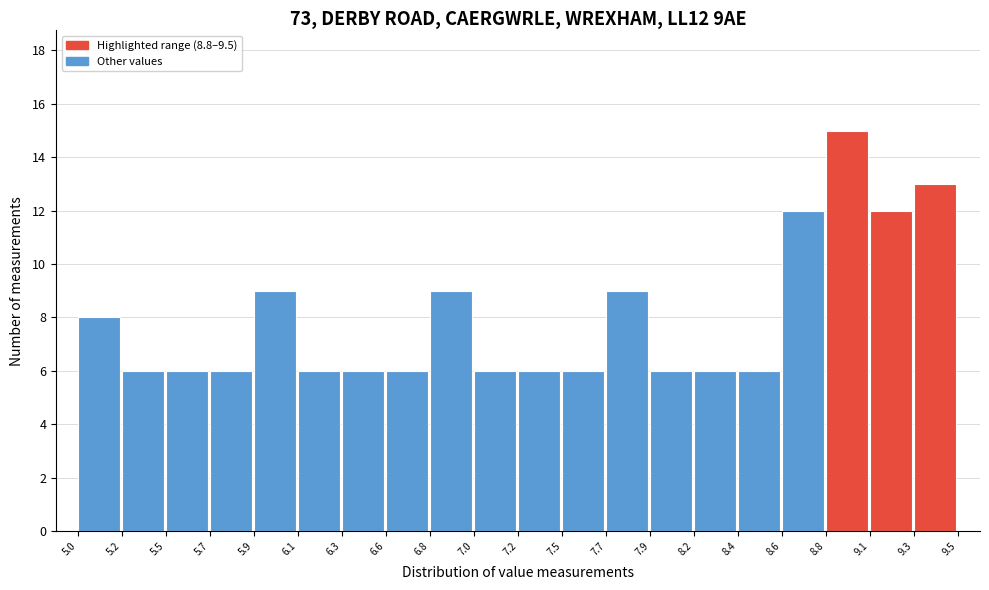

Reading right to left, what are all the values shown in this chart?

9.3=13	9.1=12	8.8=15	8.6=12	8.4=6	8.2=6	7.9=6	7.7=9	7.5=6	7.2=6	7.0=6	6.8=9	6.6=6	6.3=6	6.1=6	5.9=9	5.7=6	5.5=6	5.2=6	5.0=8